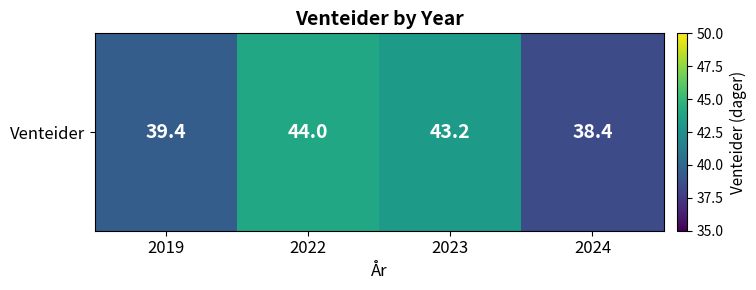

Between 2019 and 2023, which is larger?

2023